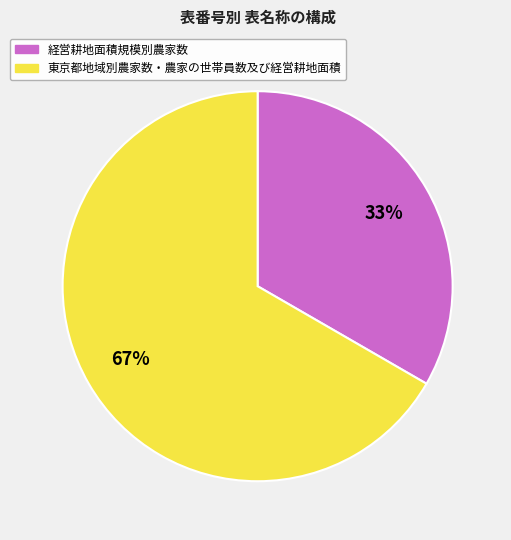

What is the majority slice?

東京都地域別農家数・農家の世帯員数及び経営耕地面積